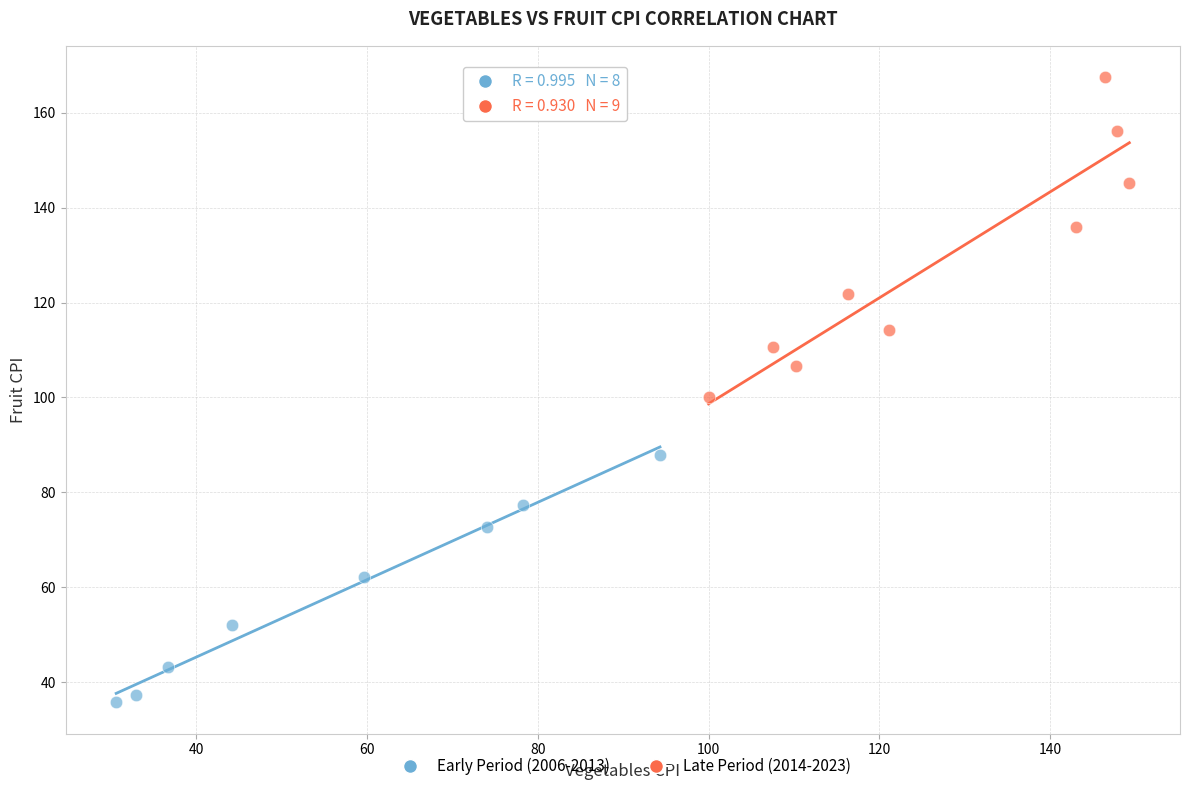

Which series reaches the maximum Y coordinate?

Late Period (2014-2023)